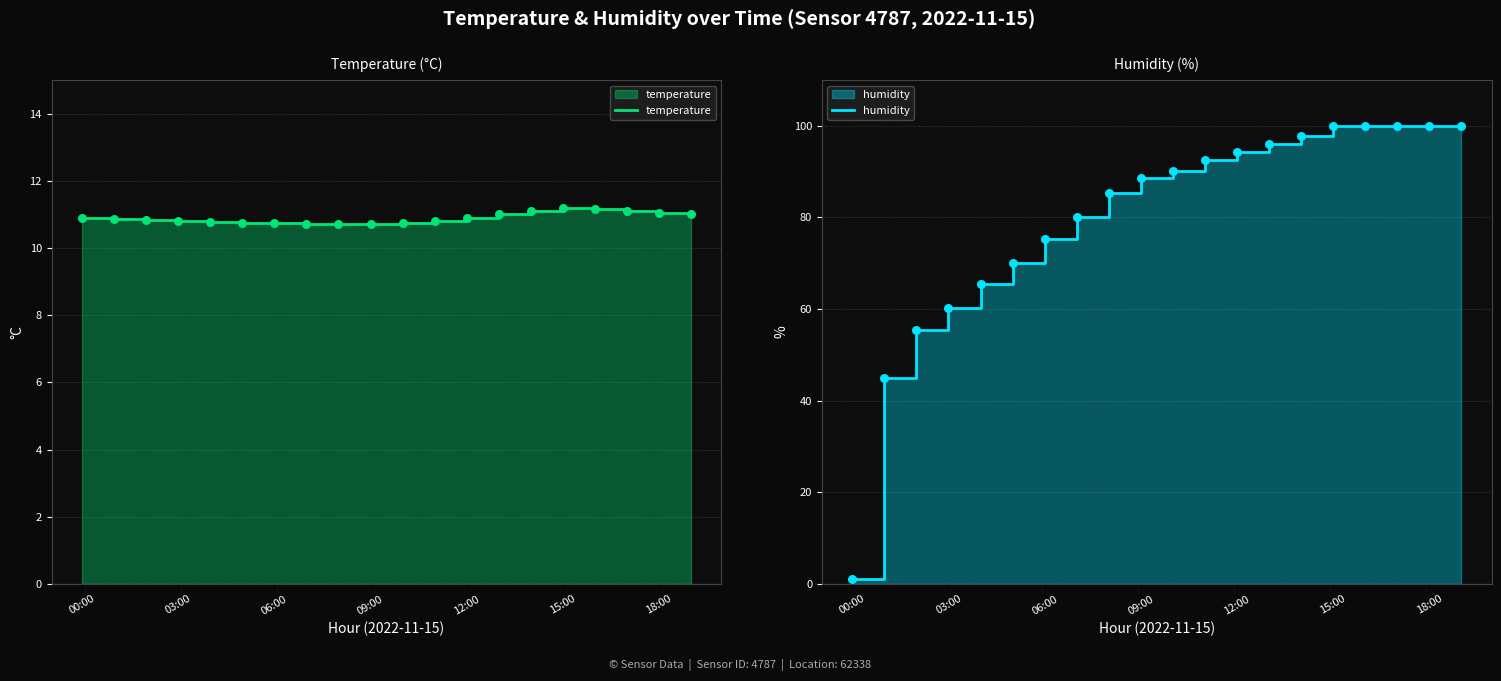

Which series reaches the maximum Y coordinate?

humidity